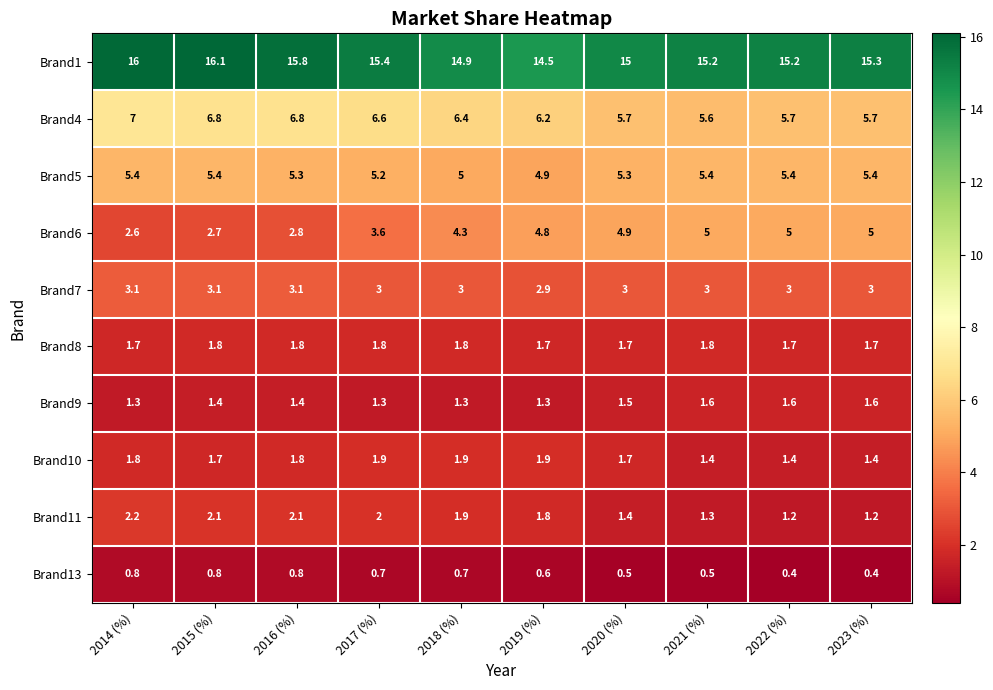

Where does the Brand7 series first go above 3?

2014 (%)